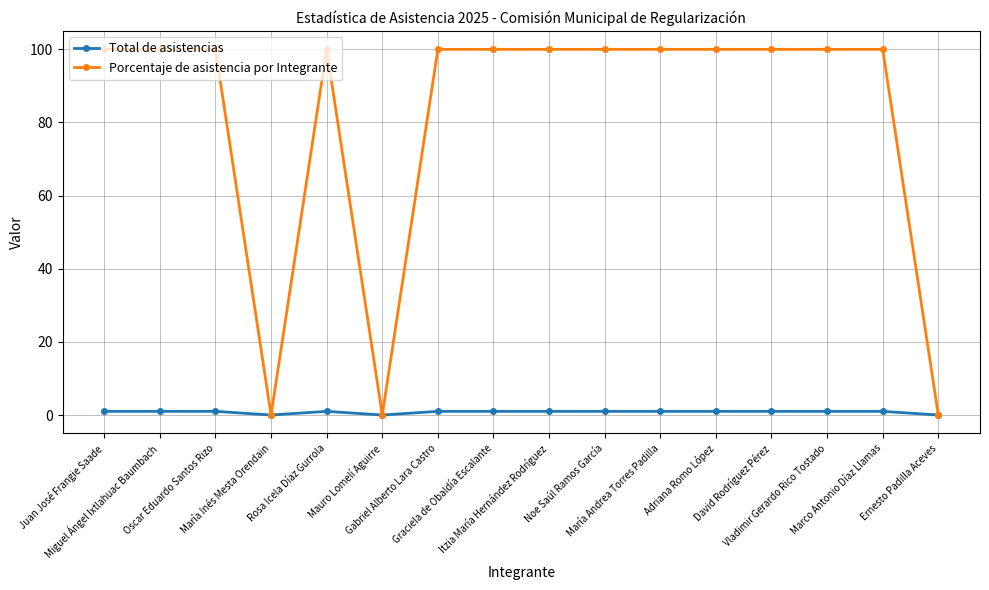

What is the total value across all series at Noe Saúl Ramos García?

101